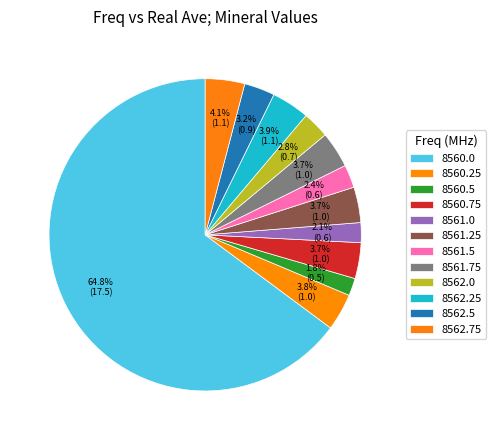

How much of the chart is everything except 8562.5?

96.8%